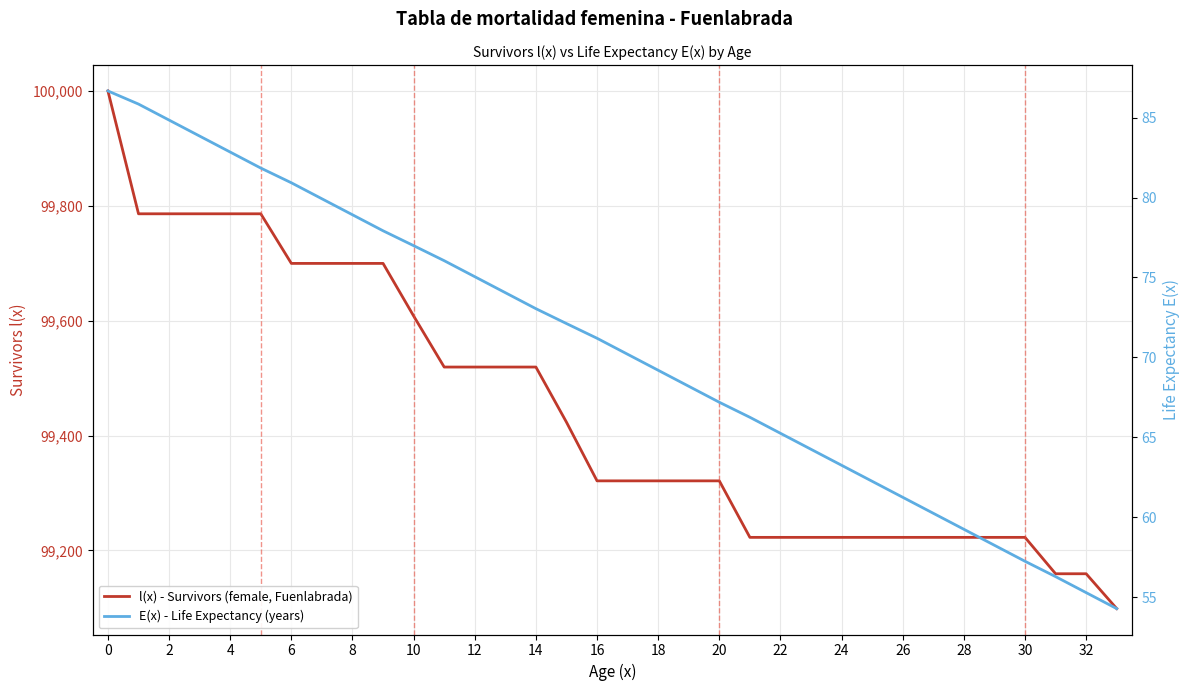

What is the minimum value for E(x) - Life Expectancy (years)?

54.3